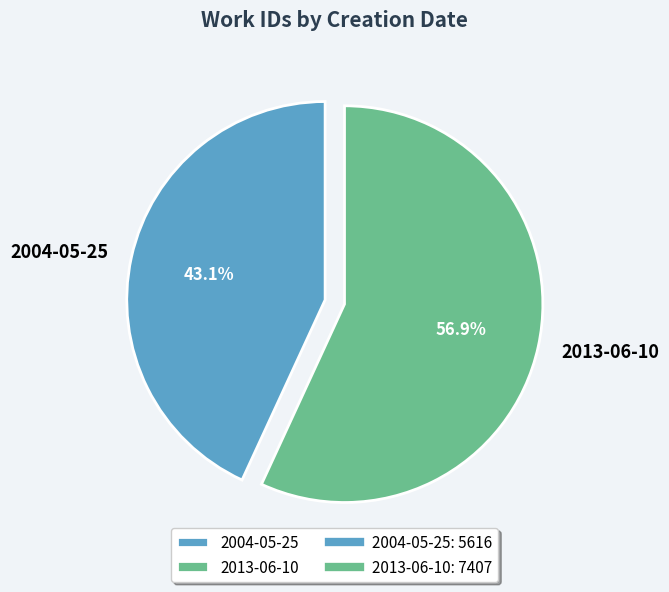

Rank the categories by value from highest to lowest.

2013-06-10, 2004-05-25